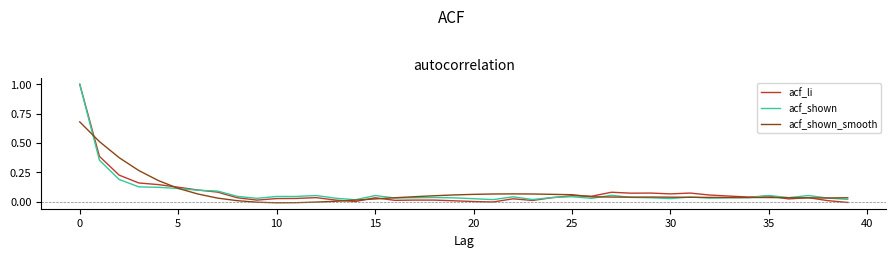

At how many categories does at least one series exceed 0?

40